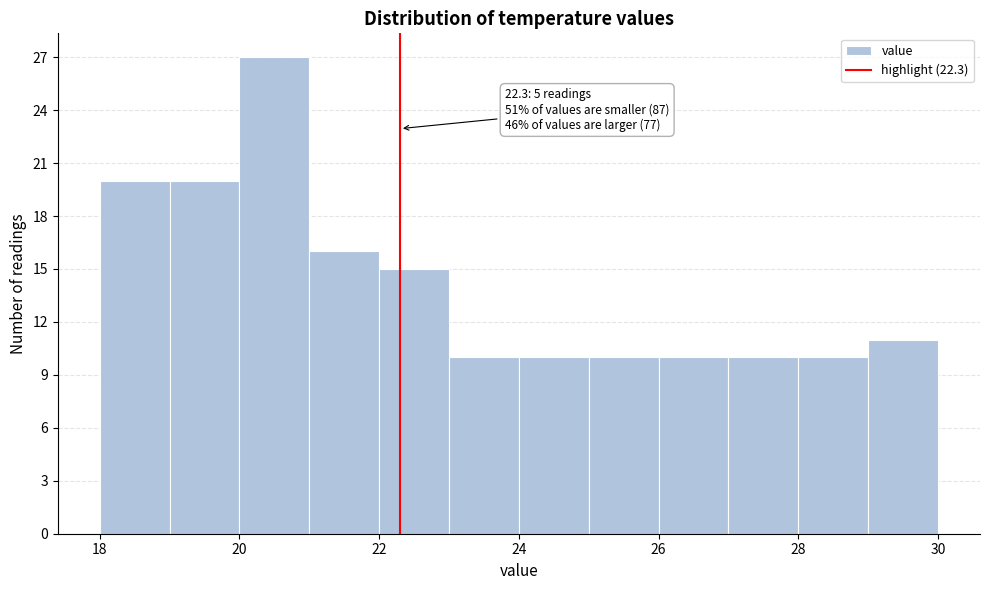

Which range on the x-axis has the tallest bar?

20 to 21